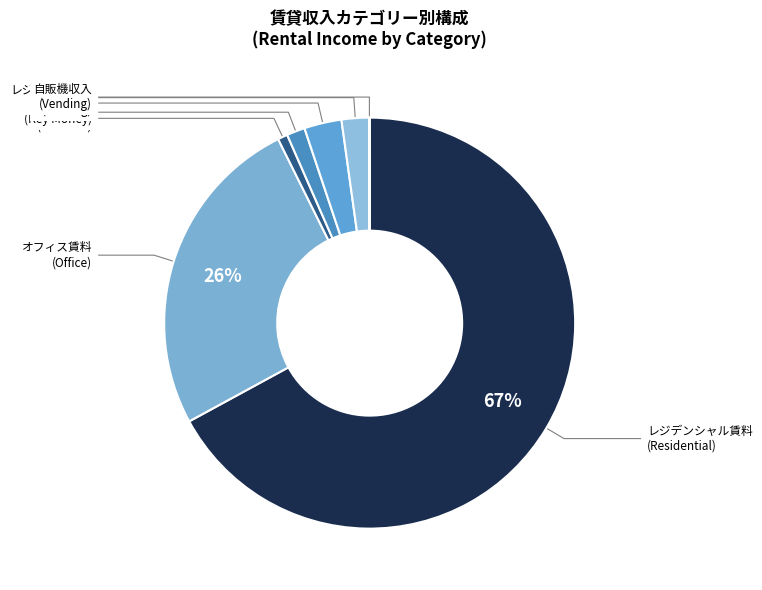

What is the smallest slice in the pie chart?

ホテル賃料